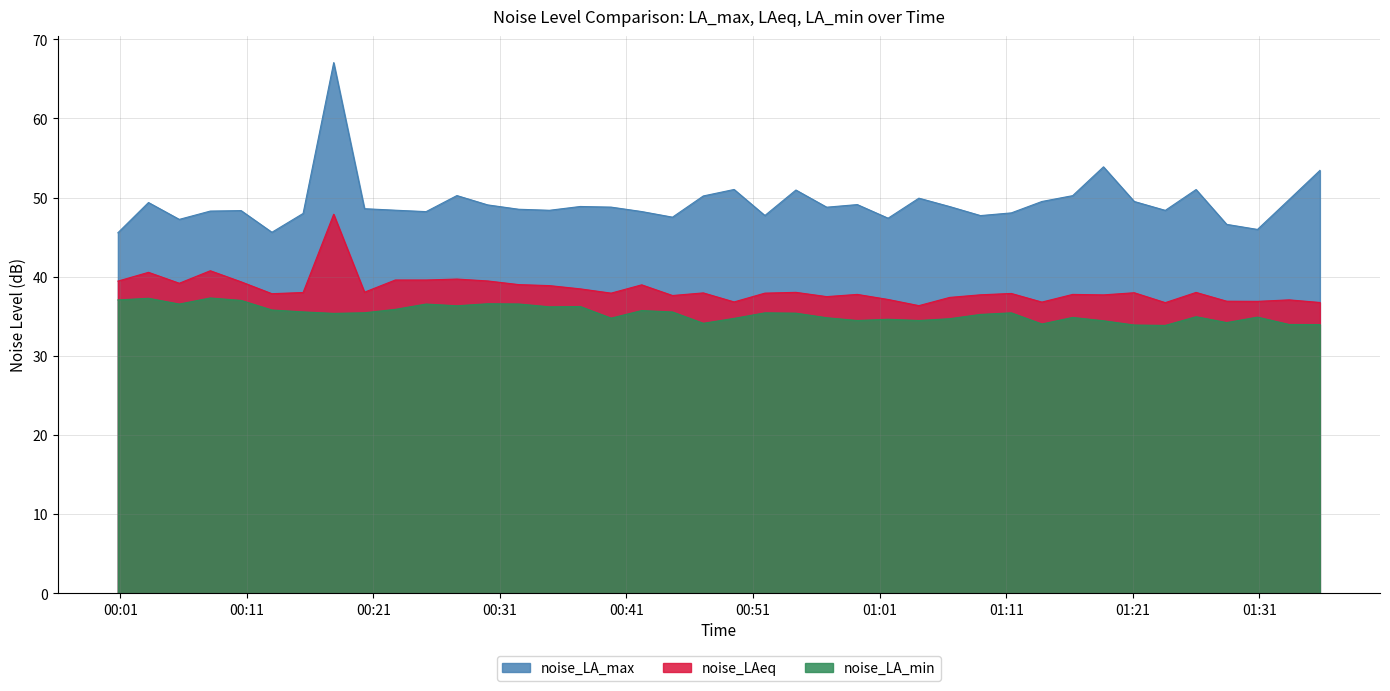

Which series has the widest spread of values?

noise_LA_max